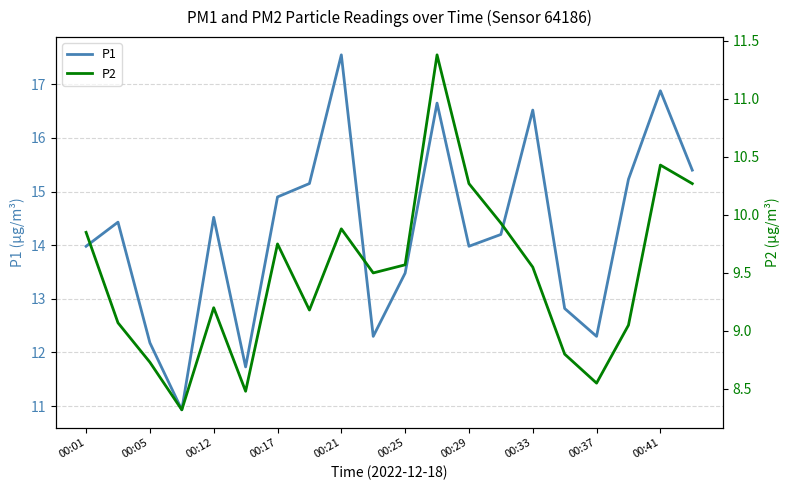

What is the highest value of the P1 series?

17.6